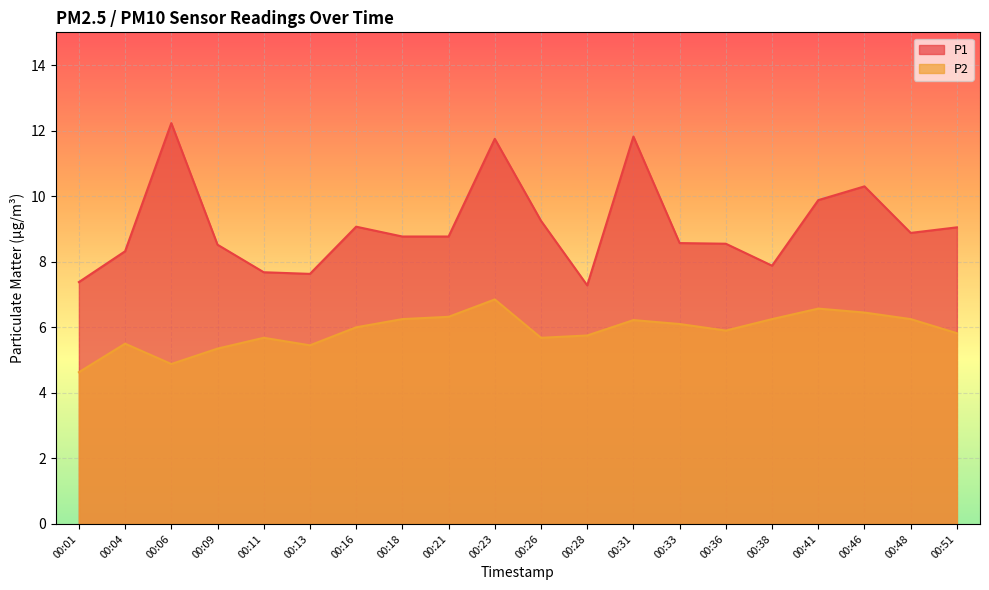

Between 00:36 and 00:26, which is larger?

00:26